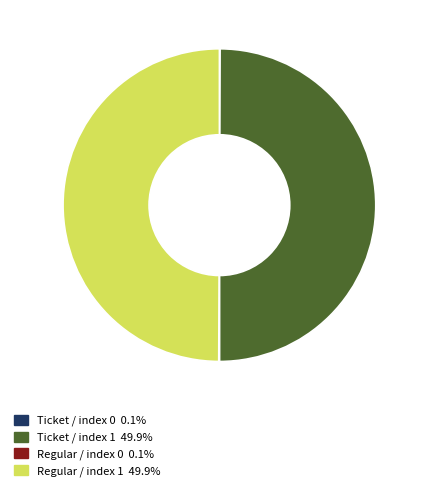

Is there any slice that represents more than half of the pie?

No